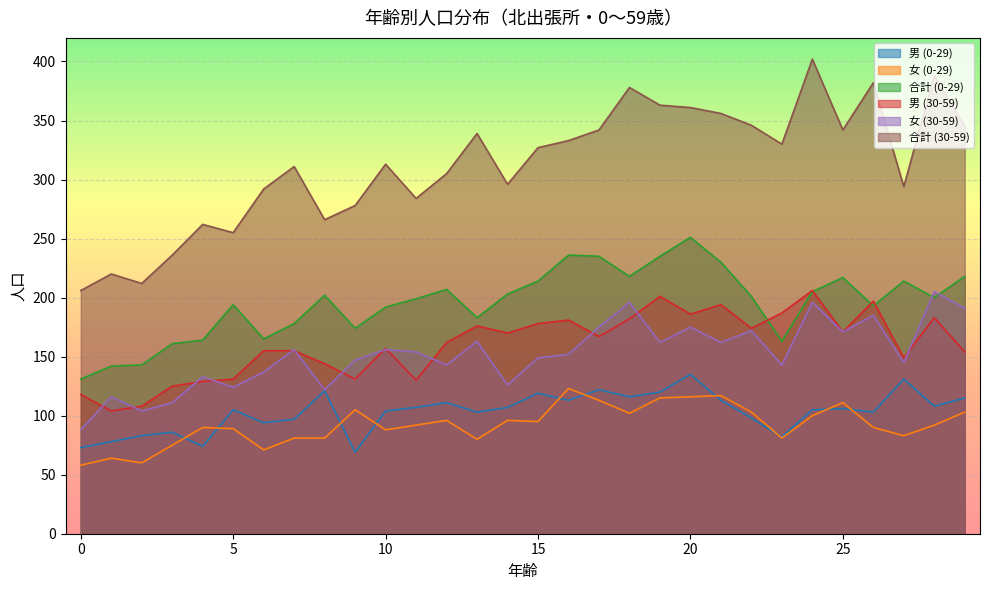

True or false: 女 (30-59) and 合計 (30-59) intersect in this chart.

False